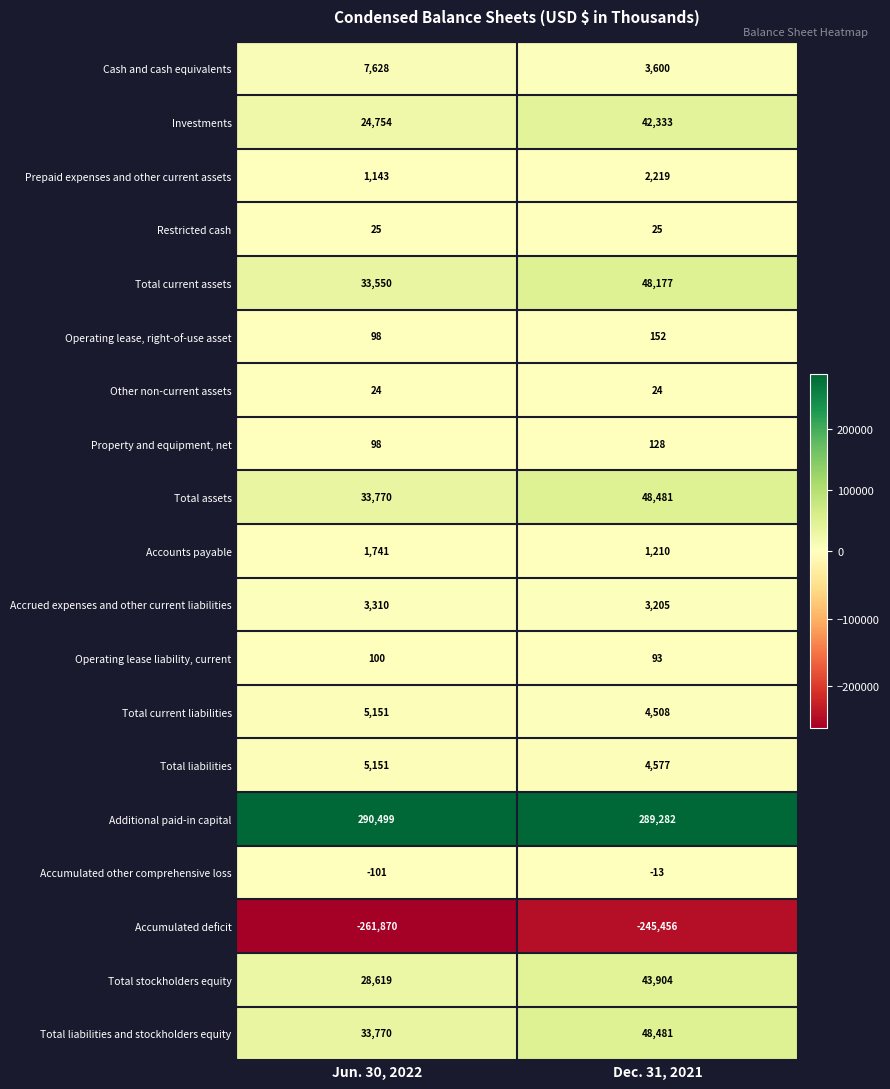

Which label corresponds to the smallest value in the chart?

Jun. 30, 2022